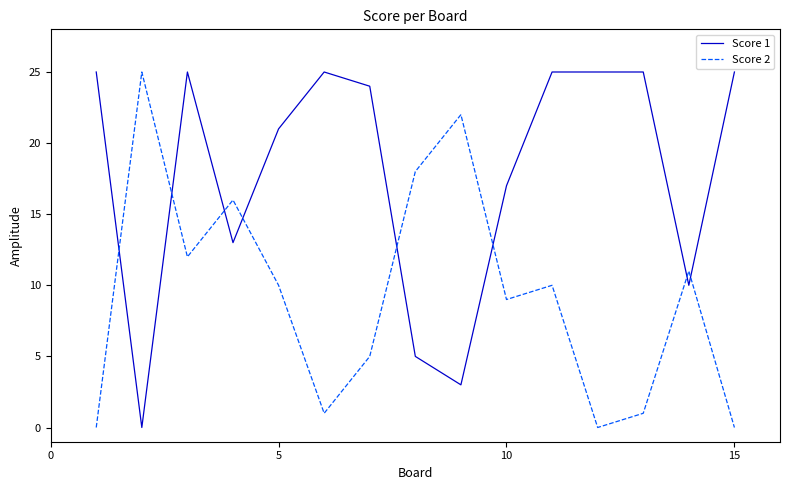

Which series has the largest total across all categories?

Score 1